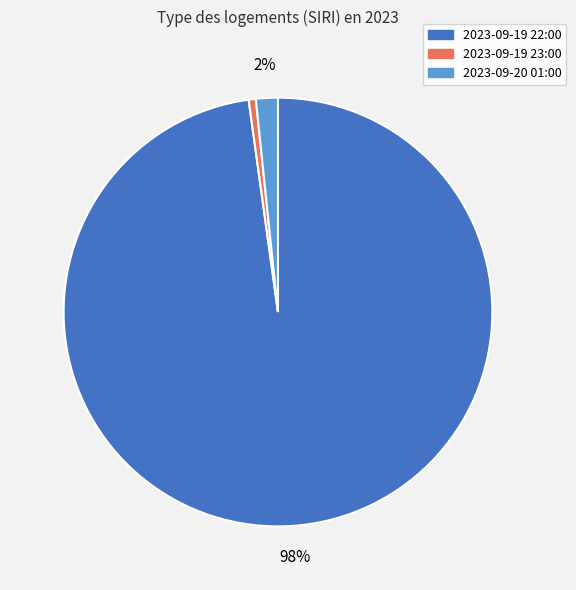

Is it true that 2023-09-19 22:00 is 89% of the pie?

False